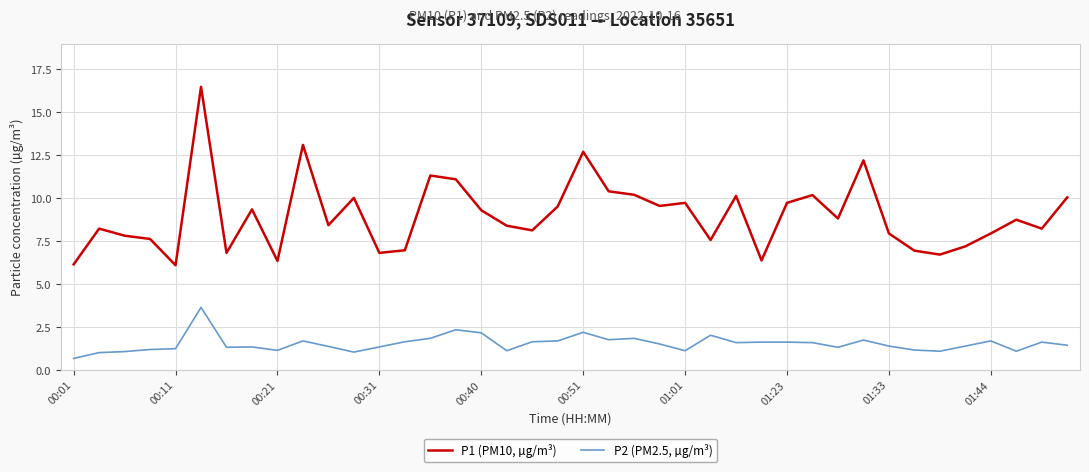

What is the difference between the maximum and minimum values in the P2 (PM2.5, µg/m³) series?

3.0